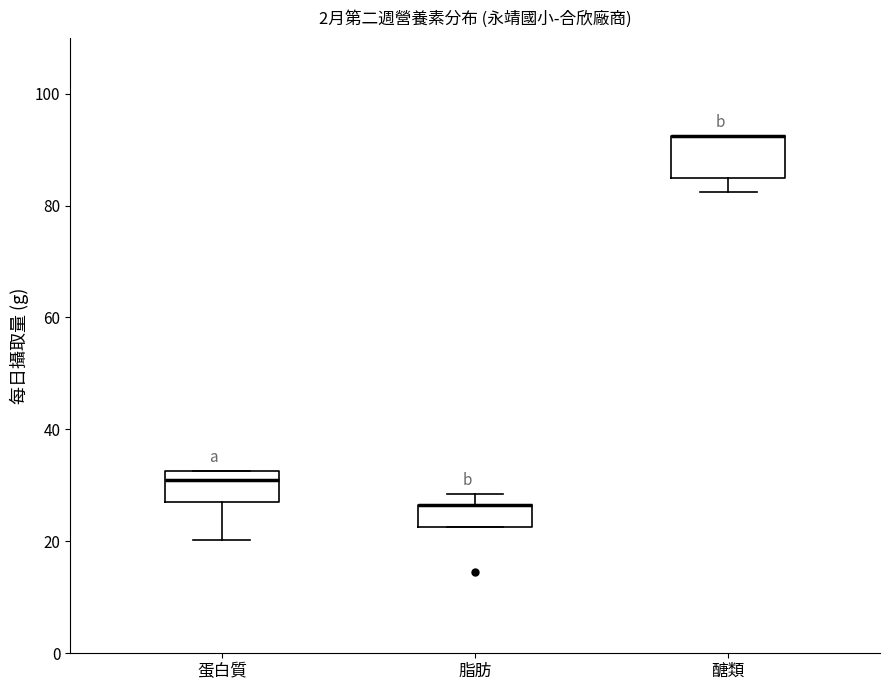

Reading left to right, transcribe this box plot: for each box, give where its median line is, the range the box spans, and where its two whiskers end, as read against the y-axis. The values are not printed on the chart, so give them approximately, as read against the axis.

蛋白質: median 30, box 28 to 32, whiskers 20 to 32
脂肪: median 26 (drawn on the box's upper edge), box 22 to 26, whiskers 22 to 28
醣類: median 92 (drawn on the box's upper edge), box 86 to 92, whiskers 82 to 92